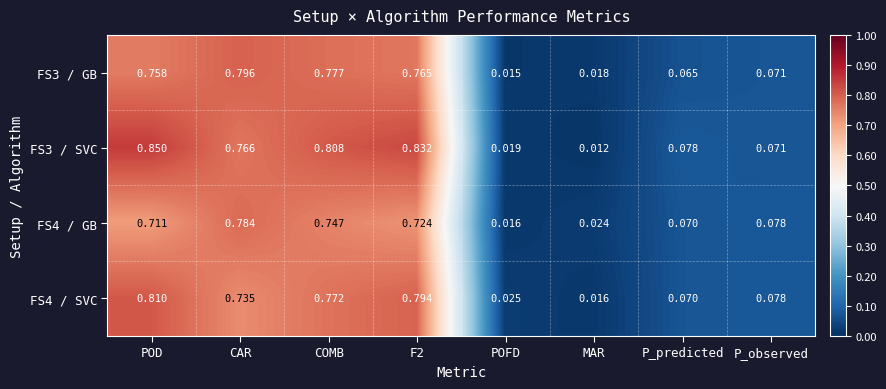

At which category does the chart reach its minimum across all series?

MAR